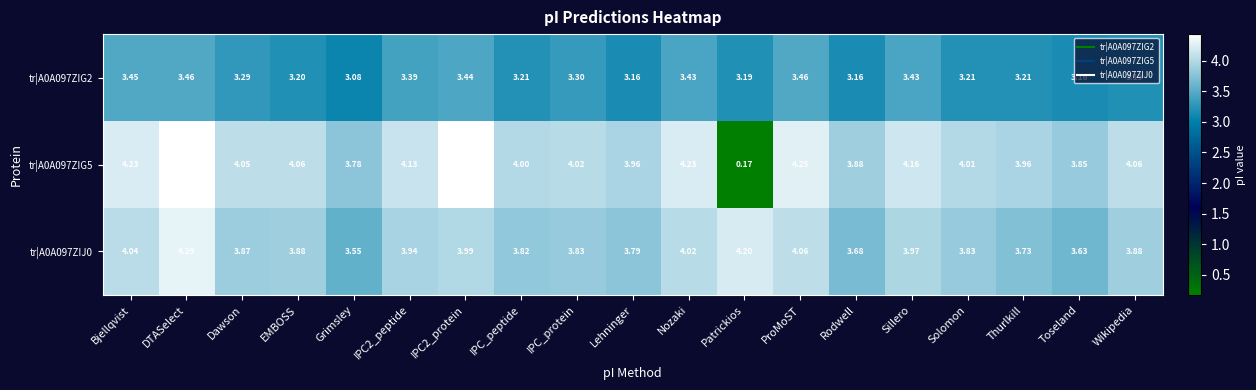

At which label is tr|A0A097ZIG5 closest to 2?

Grimsley